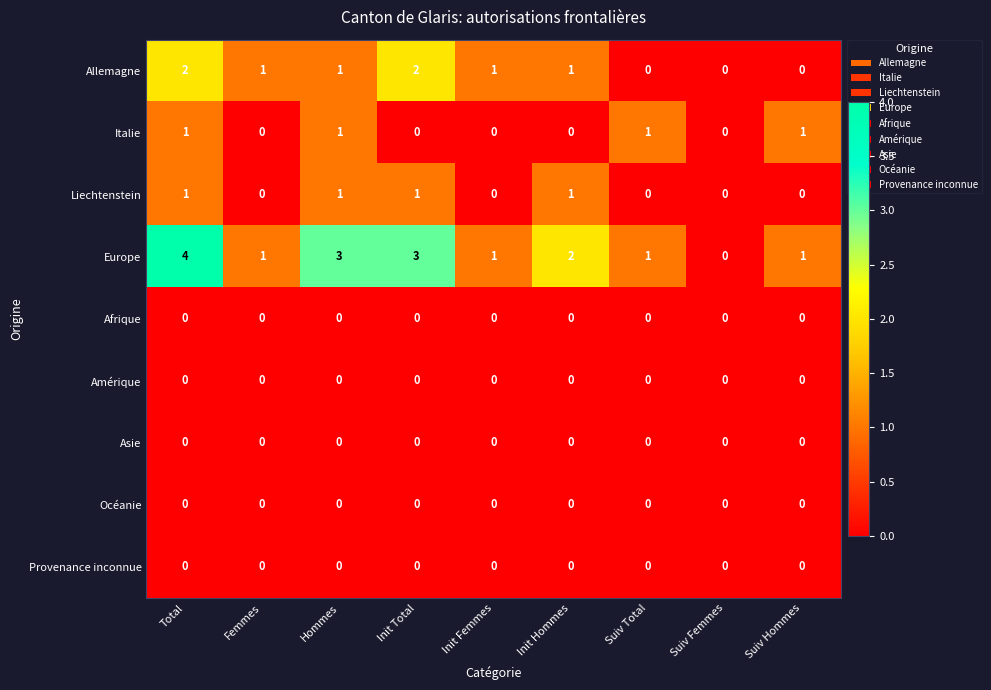

Which series changed the most between Femmes and Init Total?

Europe